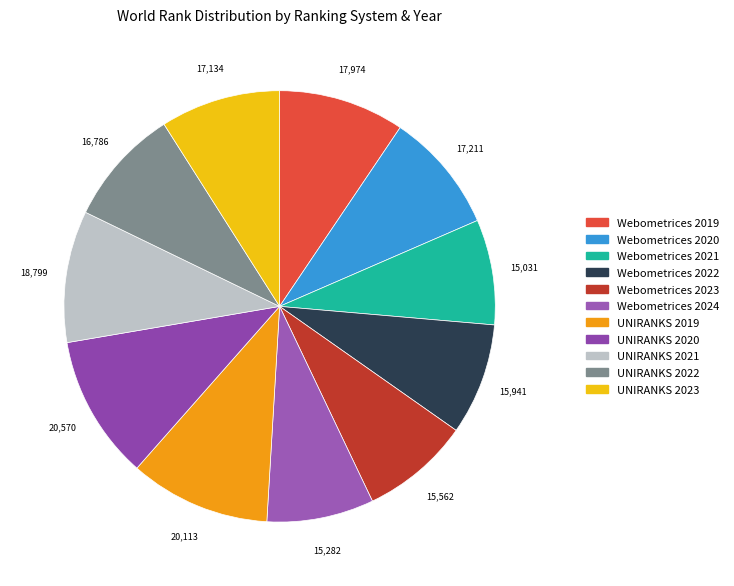

The UNIRANKS 2019 slice represents 11% of the pie. True or false?

True